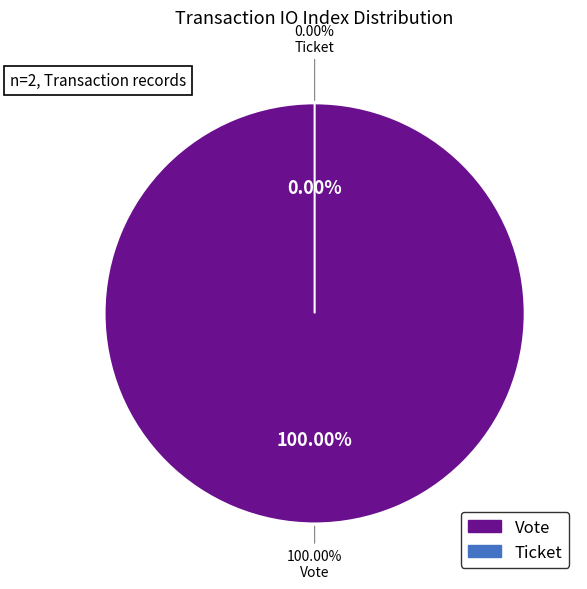

How many slices are in this pie chart?

2